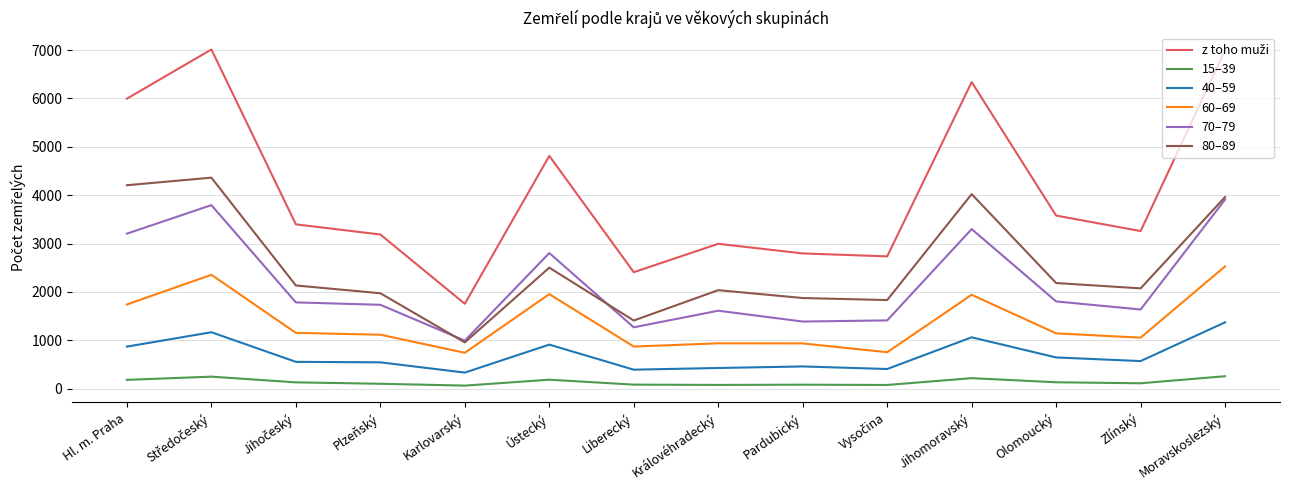

What is the difference between the highest and lowest values at Jihomoravský?

6120